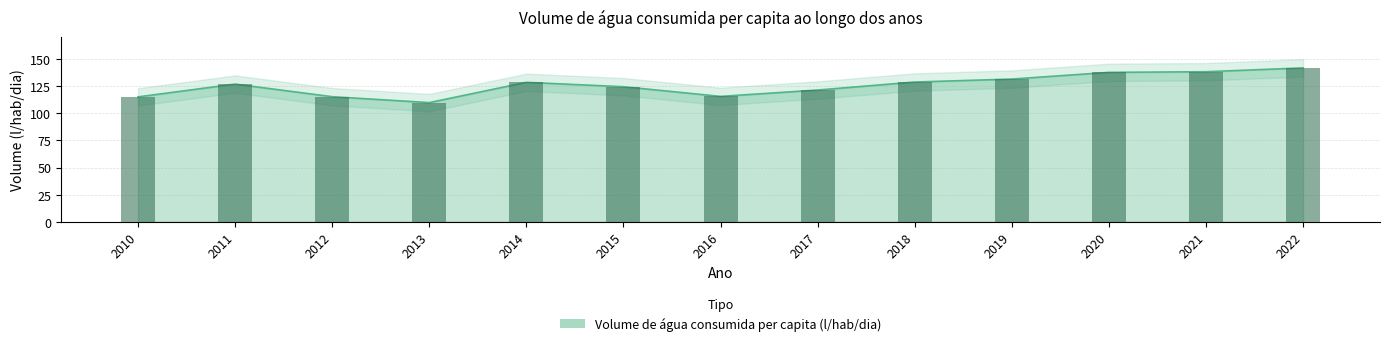

Does the chart contain any negative values?

No